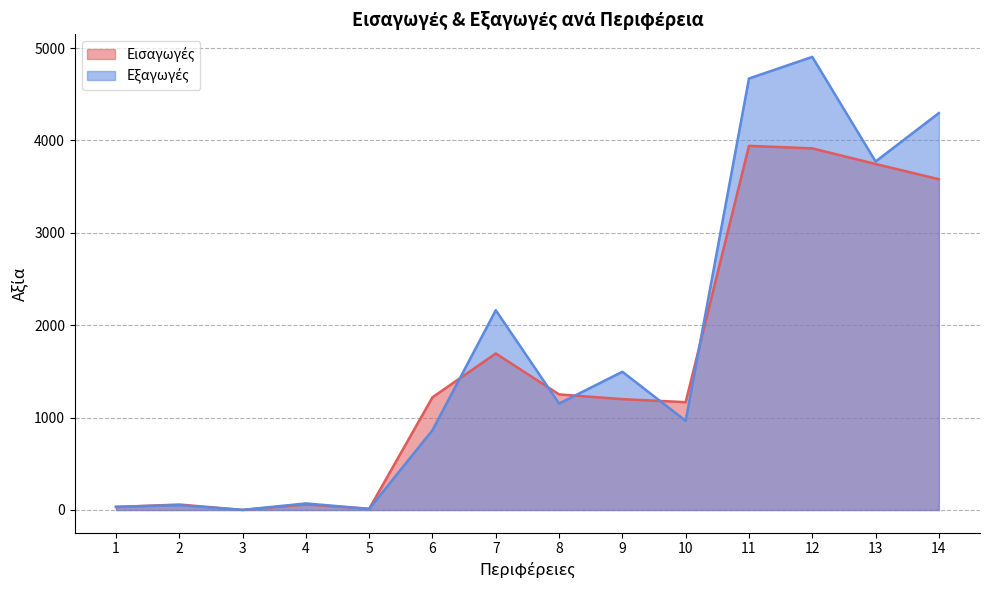

Count the number of categories in the chart.

14